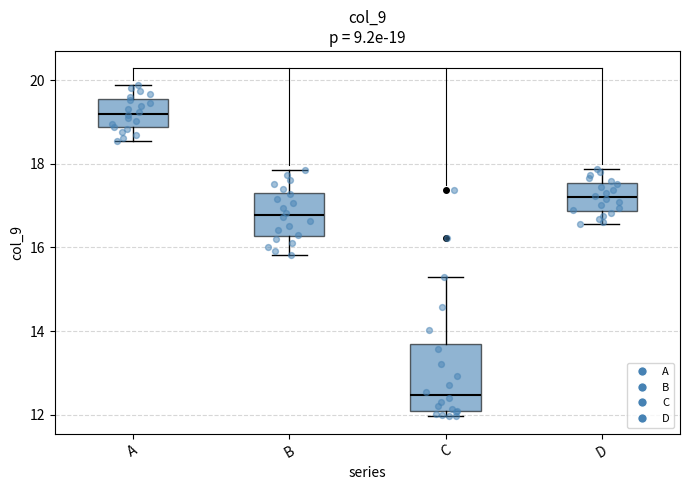

Which box is the tallest, from its lower edge to its upper edge?

C